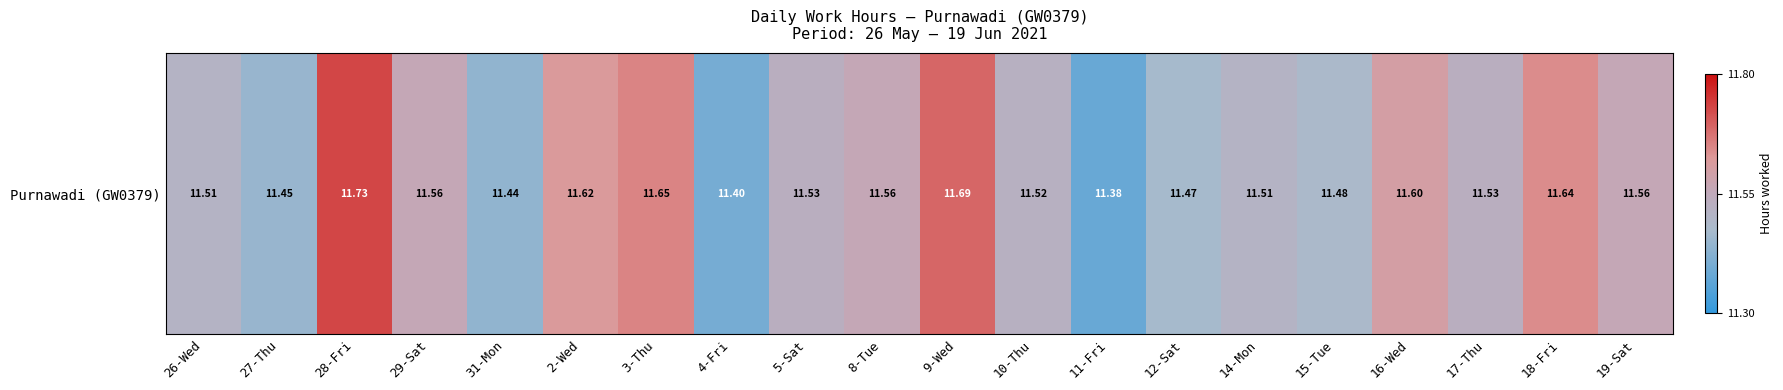

Is it true that the value at 3-Thu is 11.7?

True